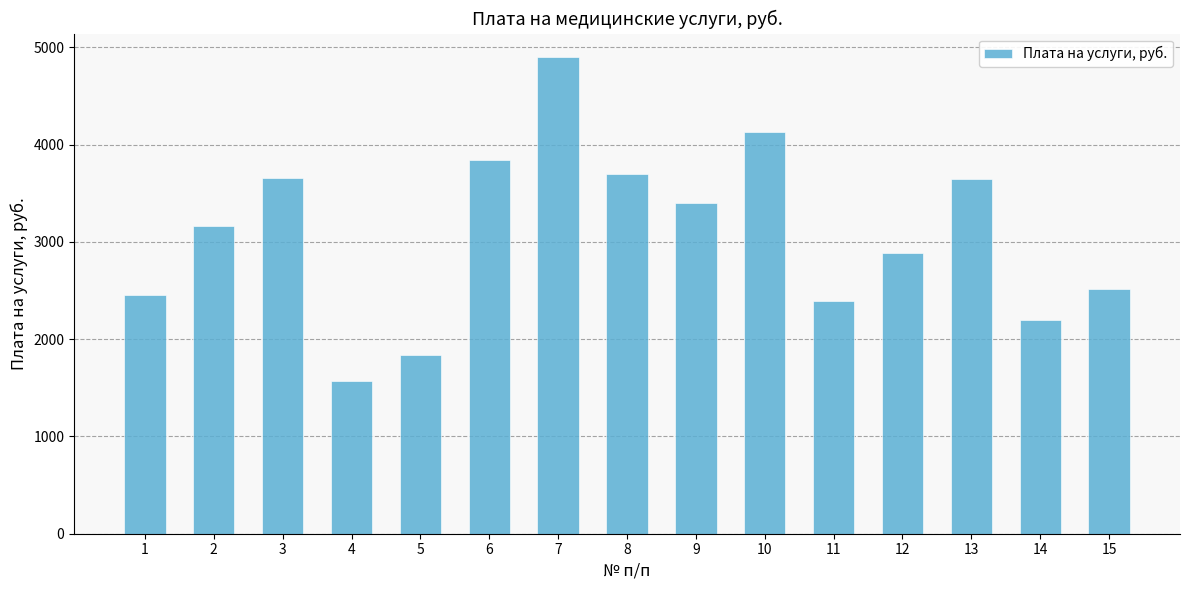

What is the value of the 14th bar from the left?

2195.3